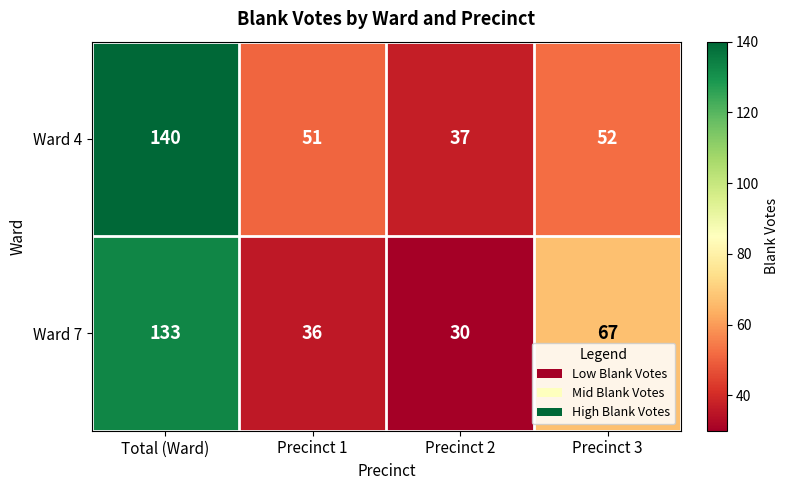

Reading left to right, extract all data points from this chart.

Ward 4: 140	51	37	52
Ward 7: 133	36	30	67